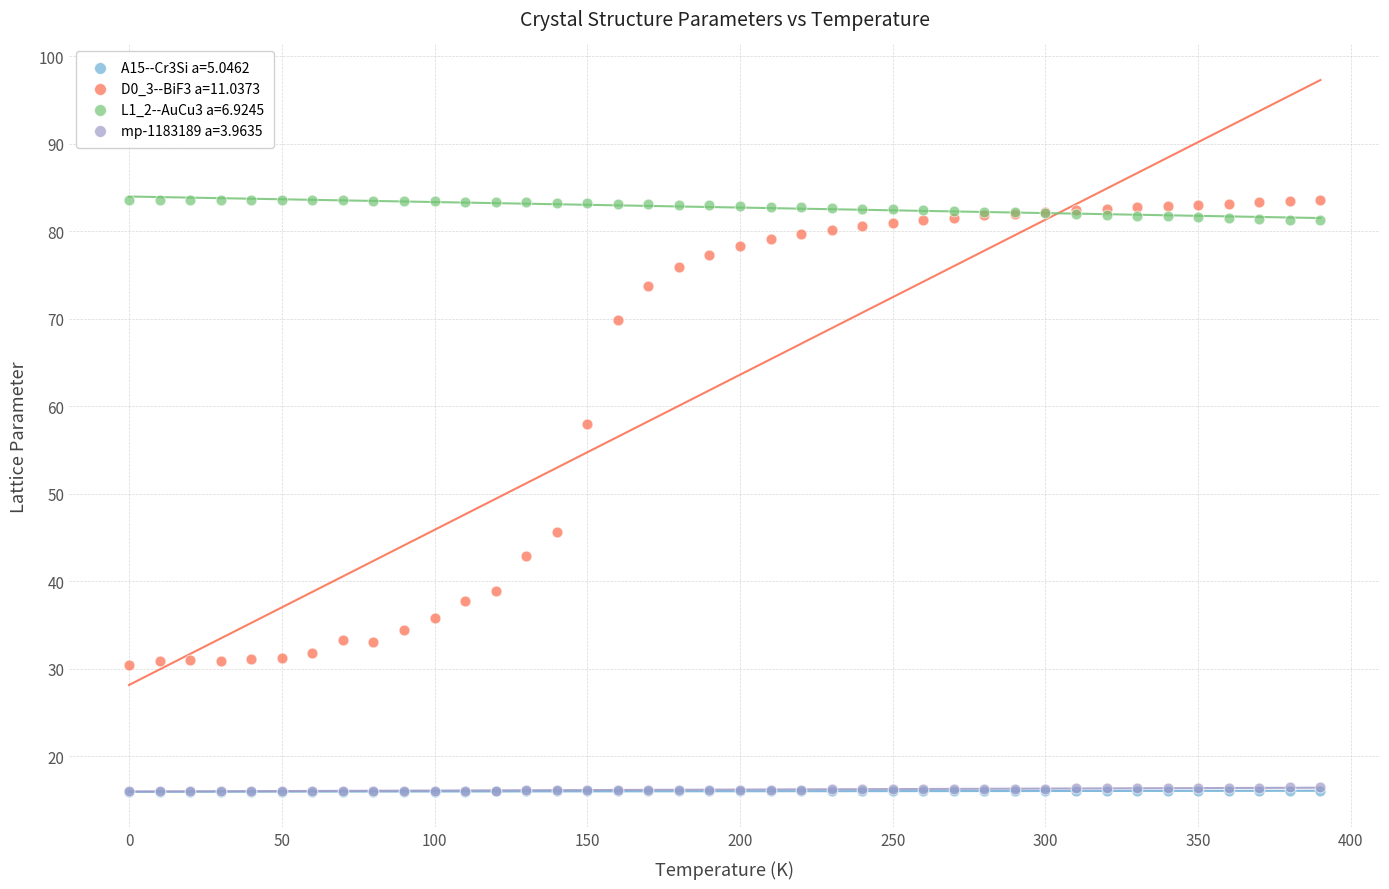

What are all the series names shown in the legend?

A15--Cr3Si a=5.0462, D0_3--BiF3 a=11.0373, L1_2--AuCu3 a=6.9245, mp-1183189 a=3.9635